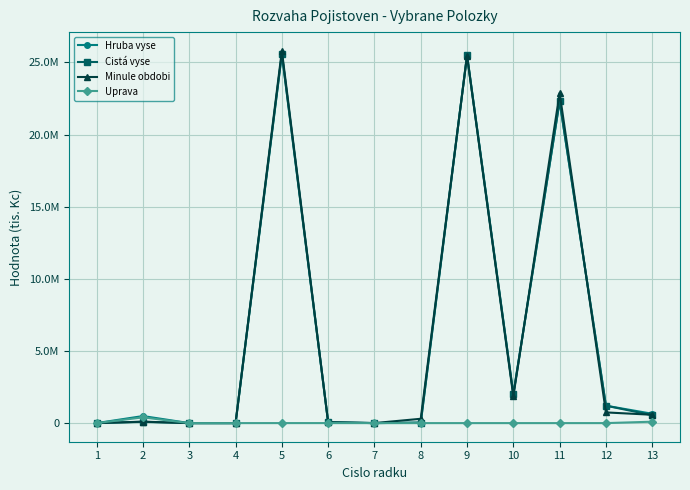

At which category is the sum across all series the highest?

5